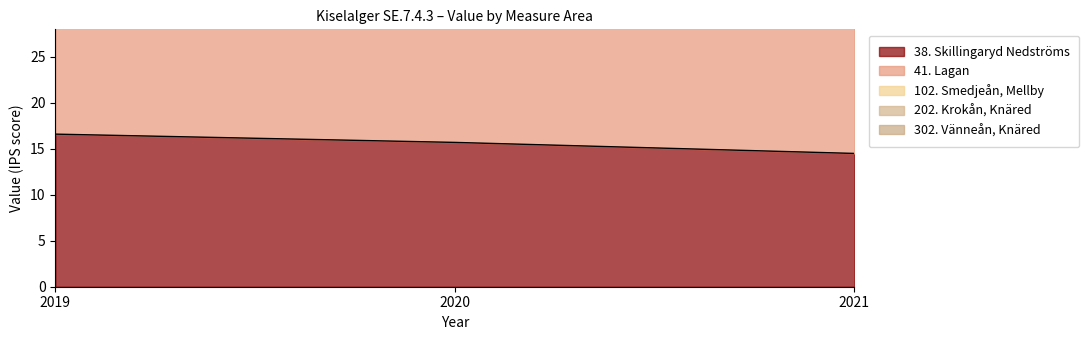

What is the minimum value for 102. Smedjeån, Mellby?

59.8